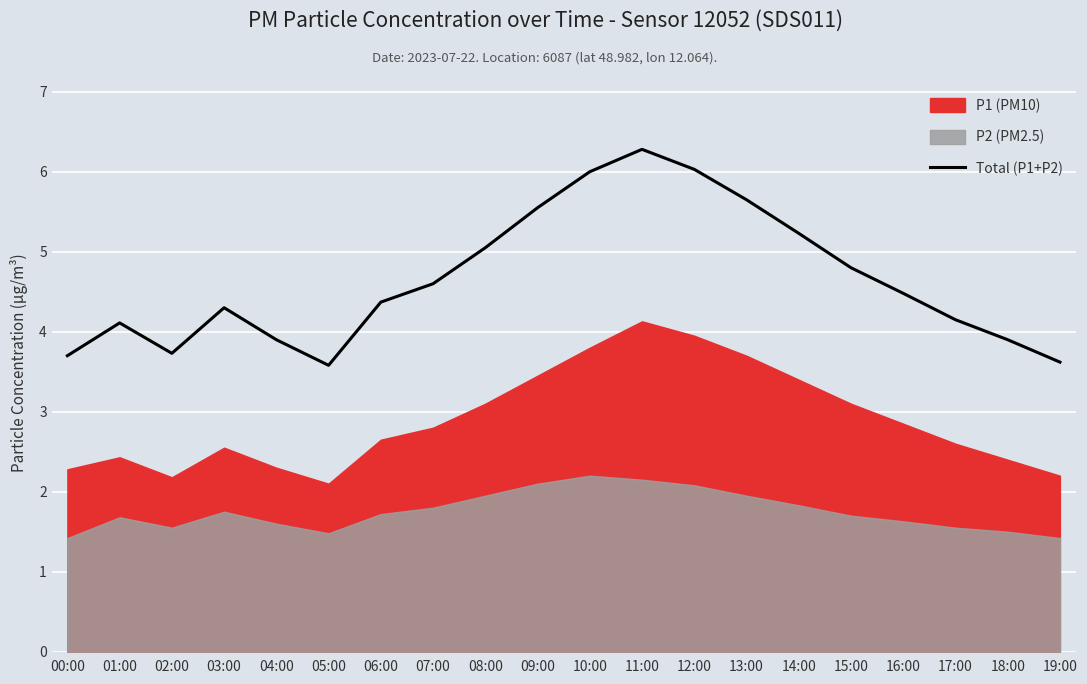

List the labels in order of value, smallest first.

05:00, 19:00, 00:00, 02:00, 04:00, 18:00, 01:00, 17:00, 03:00, 06:00, 16:00, 07:00, 15:00, 08:00, 14:00, 09:00, 13:00, 10:00, 12:00, 11:00